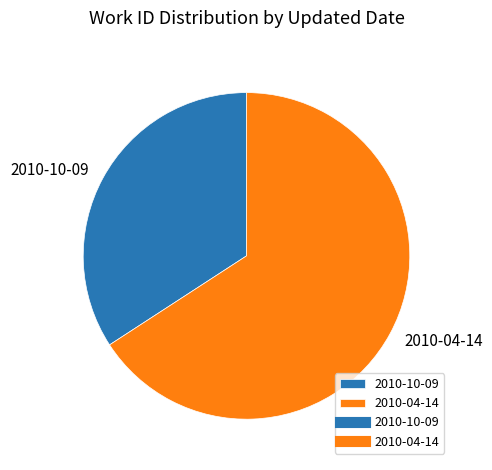

Which has a higher value, 2010-10-09 or 2010-04-14?

2010-04-14